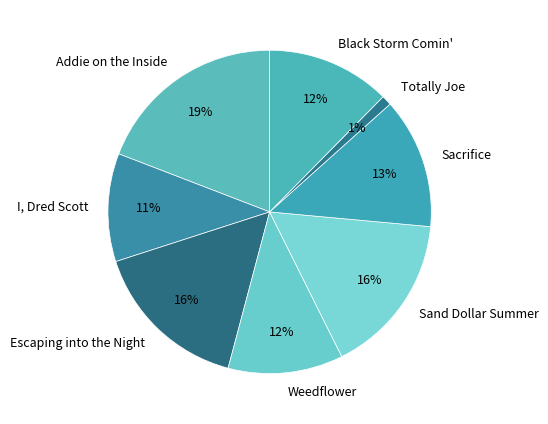

True or false: Addie on the Inside accounts for 19% of the total.

True